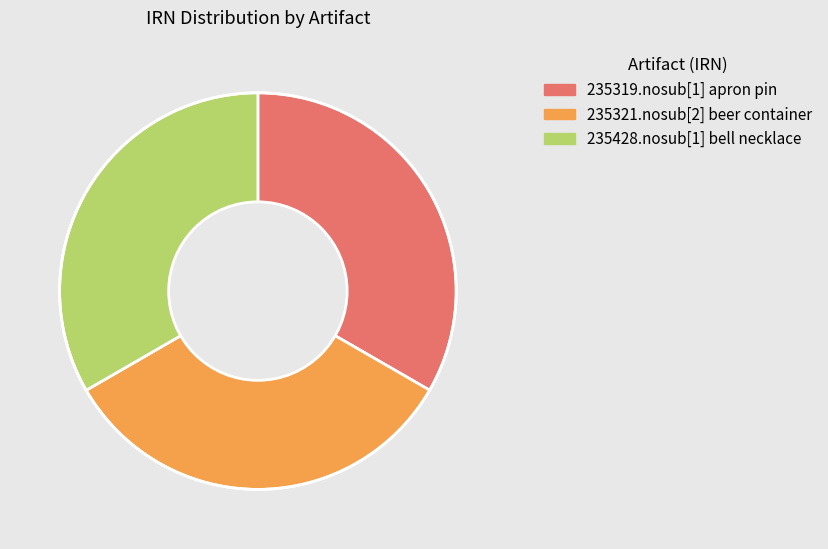

Is 235319.nosub[1] apron pin the majority of the pie?

No